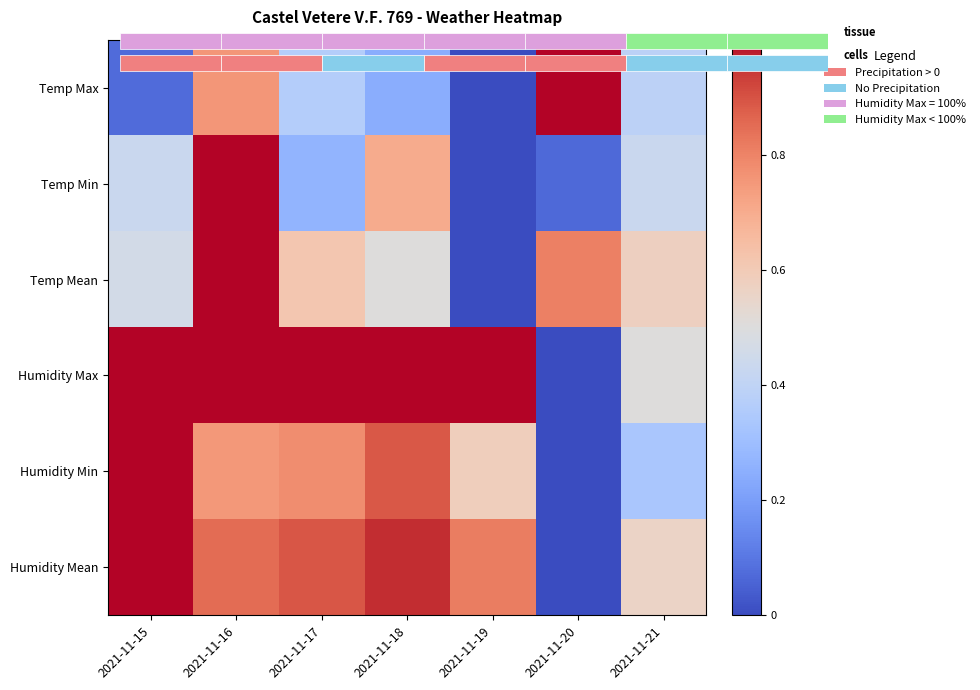

Is the value of Humidity Max at 2021-11-21 greater than the value of Temp Max at 2021-11-20?

No